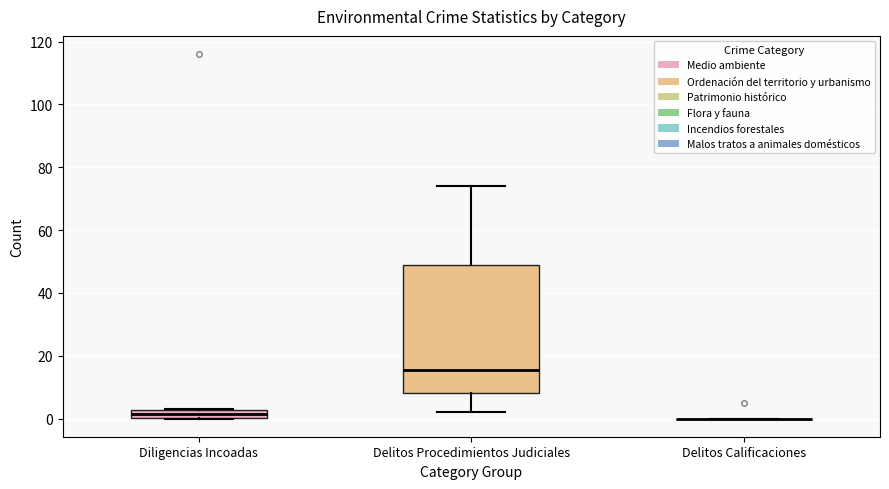

Where does the lower whisker of the box for Delitos Procedimientos Judiciales end on the y-axis? The values are not printed on the chart, so give them approximately, as read against the axis.

2